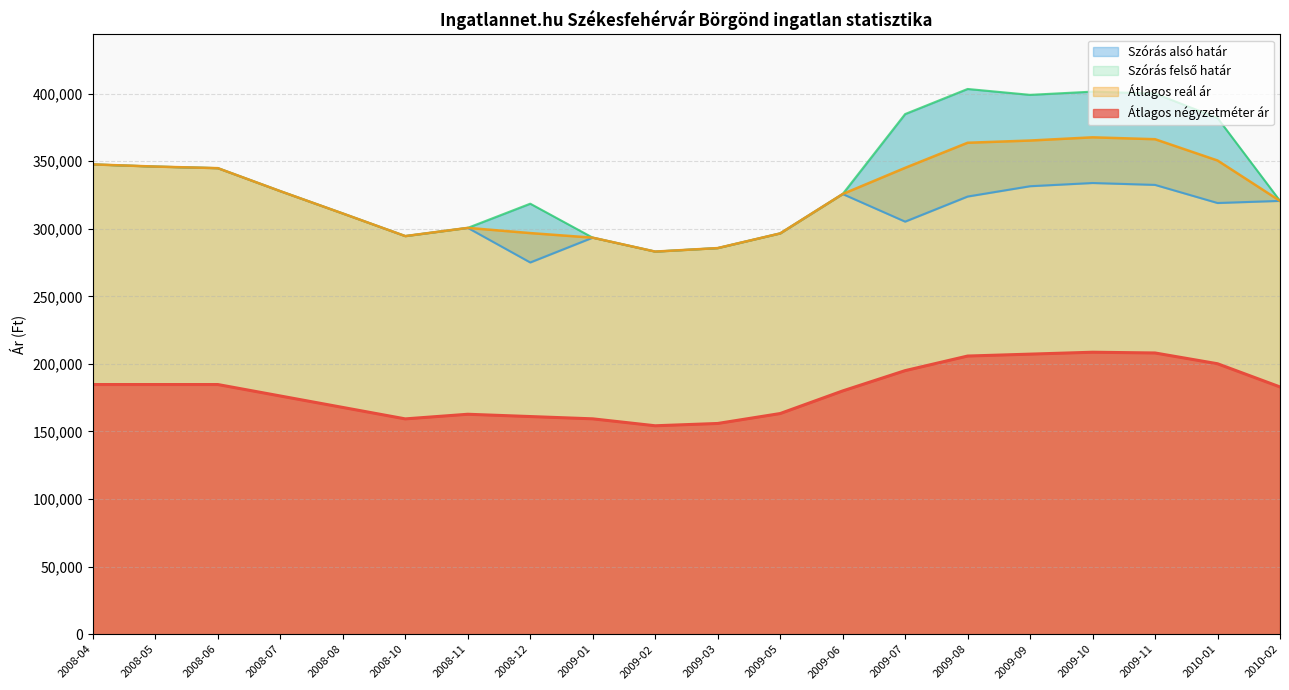

Which category has the highest value across all series?

2009-08